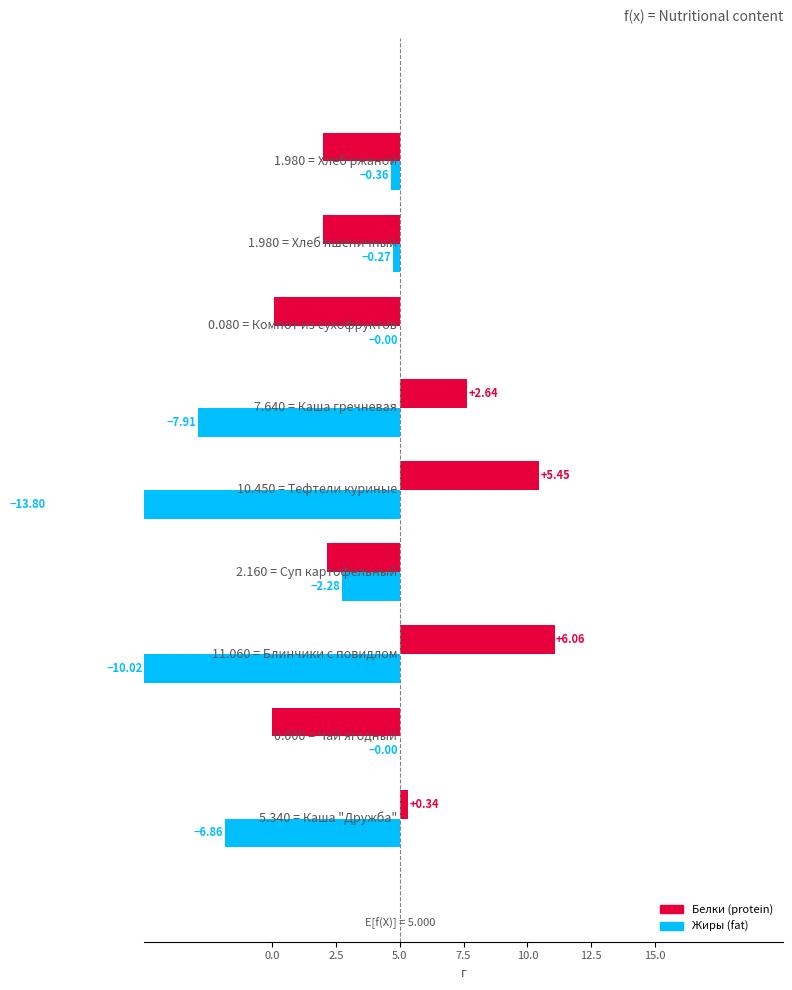

How many values in Белки are above zero?

4